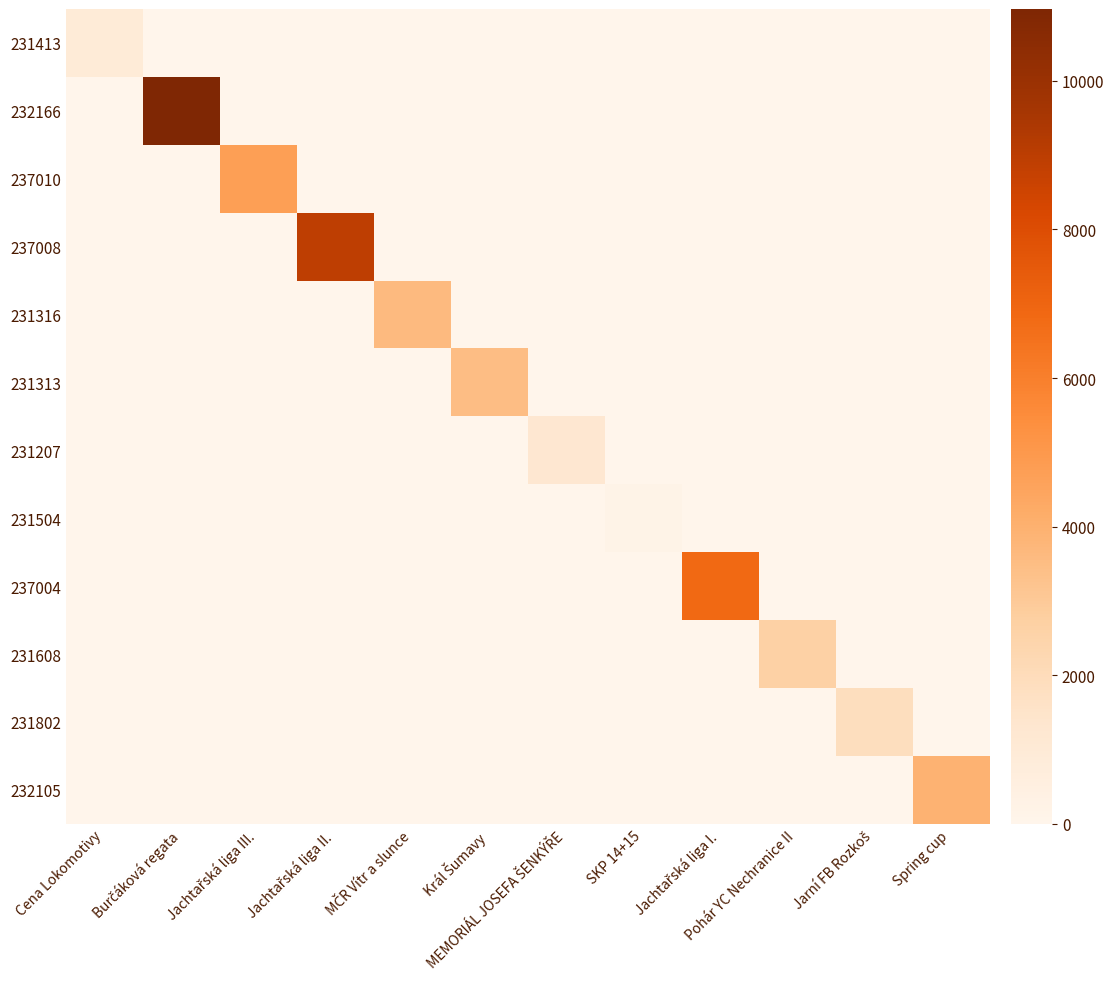

Reading right to left, transcribe all the data shown in this chart.

231413: Spring cup=0	Jarní FB Rozkoš=0	Pohár YC Nechranice II=0	Jachtařská liga I.=0	SKP 14+15=0	MEMORIÁL JOSEFA ŠENKÝŘE=0	Král Šumavy=0	MČR Vítr a slunce=0	Jachtařská liga II.=0	Jachtařská liga III.=0	Burčáková regata=0	Cena Lokomotivy=938
232166: Spring cup=0	Jarní FB Rozkoš=0	Pohár YC Nechranice II=0	Jachtařská liga I.=0	SKP 14+15=0	MEMORIÁL JOSEFA ŠENKÝŘE=0	Král Šumavy=0	MČR Vítr a slunce=0	Jachtařská liga II.=0	Jachtařská liga III.=0	Burčáková regata=10967	Cena Lokomotivy=0
237010: Spring cup=0	Jarní FB Rozkoš=0	Pohár YC Nechranice II=0	Jachtařská liga I.=0	SKP 14+15=0	MEMORIÁL JOSEFA ŠENKÝŘE=0	Král Šumavy=0	MČR Vítr a slunce=0	Jachtařská liga II.=0	Jachtařská liga III.=4725	Burčáková regata=0	Cena Lokomotivy=0
237008: Spring cup=0	Jarní FB Rozkoš=0	Pohár YC Nechranice II=0	Jachtařská liga I.=0	SKP 14+15=0	MEMORIÁL JOSEFA ŠENKÝŘE=0	Král Šumavy=0	MČR Vítr a slunce=0	Jachtařská liga II.=8940	Jachtařská liga III.=0	Burčáková regata=0	Cena Lokomotivy=0
231316: Spring cup=0	Jarní FB Rozkoš=0	Pohár YC Nechranice II=0	Jachtařská liga I.=0	SKP 14+15=0	MEMORIÁL JOSEFA ŠENKÝŘE=0	Král Šumavy=0	MČR Vítr a slunce=3641	Jachtařská liga II.=0	Jachtařská liga III.=0	Burčáková regata=0	Cena Lokomotivy=0
231313: Spring cup=0	Jarní FB Rozkoš=0	Pohár YC Nechranice II=0	Jachtařská liga I.=0	SKP 14+15=0	MEMORIÁL JOSEFA ŠENKÝŘE=0	Král Šumavy=3493	MČR Vítr a slunce=0	Jachtařská liga II.=0	Jachtařská liga III.=0	Burčáková regata=0	Cena Lokomotivy=0
231207: Spring cup=0	Jarní FB Rozkoš=0	Pohár YC Nechranice II=0	Jachtařská liga I.=0	SKP 14+15=0	MEMORIÁL JOSEFA ŠENKÝŘE=1206	Král Šumavy=0	MČR Vítr a slunce=0	Jachtařská liga II.=0	Jachtařská liga III.=0	Burčáková regata=0	Cena Lokomotivy=0
231504: Spring cup=0	Jarní FB Rozkoš=0	Pohár YC Nechranice II=0	Jachtařská liga I.=0	SKP 14+15=202	MEMORIÁL JOSEFA ŠENKÝŘE=0	Král Šumavy=0	MČR Vítr a slunce=0	Jachtařská liga II.=0	Jachtařská liga III.=0	Burčáková regata=0	Cena Lokomotivy=0
237004: Spring cup=0	Jarní FB Rozkoš=0	Pohár YC Nechranice II=0	Jachtařská liga I.=6832	SKP 14+15=0	MEMORIÁL JOSEFA ŠENKÝŘE=0	Král Šumavy=0	MČR Vítr a slunce=0	Jachtařská liga II.=0	Jachtařská liga III.=0	Burčáková regata=0	Cena Lokomotivy=0
231608: Spring cup=0	Jarní FB Rozkoš=0	Pohár YC Nechranice II=2640	Jachtařská liga I.=0	SKP 14+15=0	MEMORIÁL JOSEFA ŠENKÝŘE=0	Král Šumavy=0	MČR Vítr a slunce=0	Jachtařská liga II.=0	Jachtařská liga III.=0	Burčáková regata=0	Cena Lokomotivy=0
231802: Spring cup=0	Jarní FB Rozkoš=1861	Pohár YC Nechranice II=0	Jachtařská liga I.=0	SKP 14+15=0	MEMORIÁL JOSEFA ŠENKÝŘE=0	Král Šumavy=0	MČR Vítr a slunce=0	Jachtařská liga II.=0	Jachtařská liga III.=0	Burčáková regata=0	Cena Lokomotivy=0
232105: Spring cup=3899	Jarní FB Rozkoš=0	Pohár YC Nechranice II=0	Jachtařská liga I.=0	SKP 14+15=0	MEMORIÁL JOSEFA ŠENKÝŘE=0	Král Šumavy=0	MČR Vítr a slunce=0	Jachtařská liga II.=0	Jachtařská liga III.=0	Burčáková regata=0	Cena Lokomotivy=0